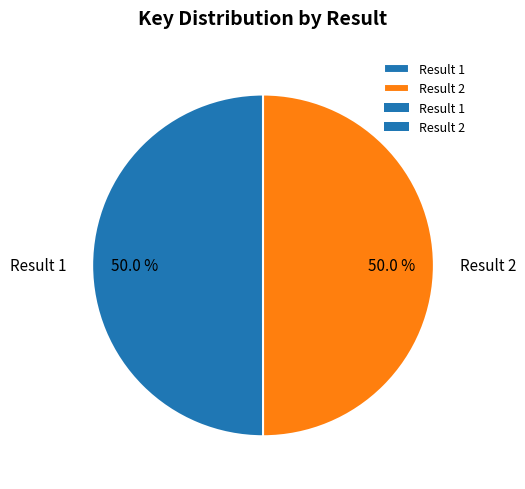

Approximately how many times larger is the value at Result 2 compared to Result 1?

1.0